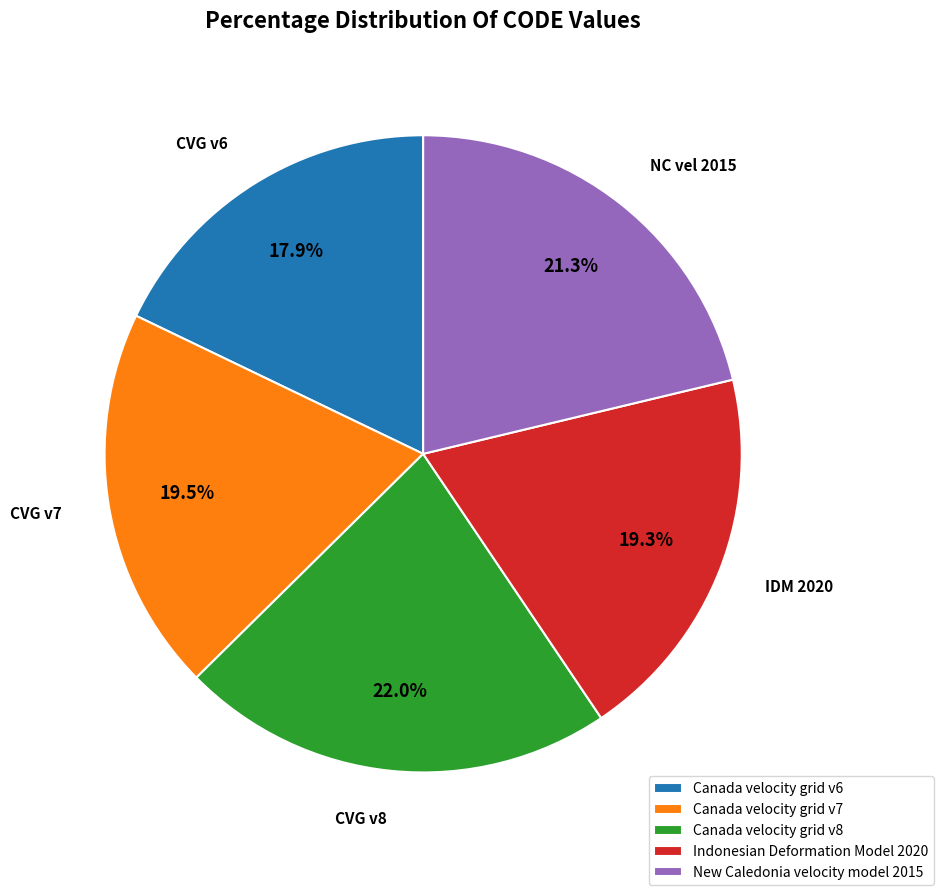

Between Indonesian Deformation Model 2020 and New Caledonia velocity model 2015, which is larger?

New Caledonia velocity model 2015